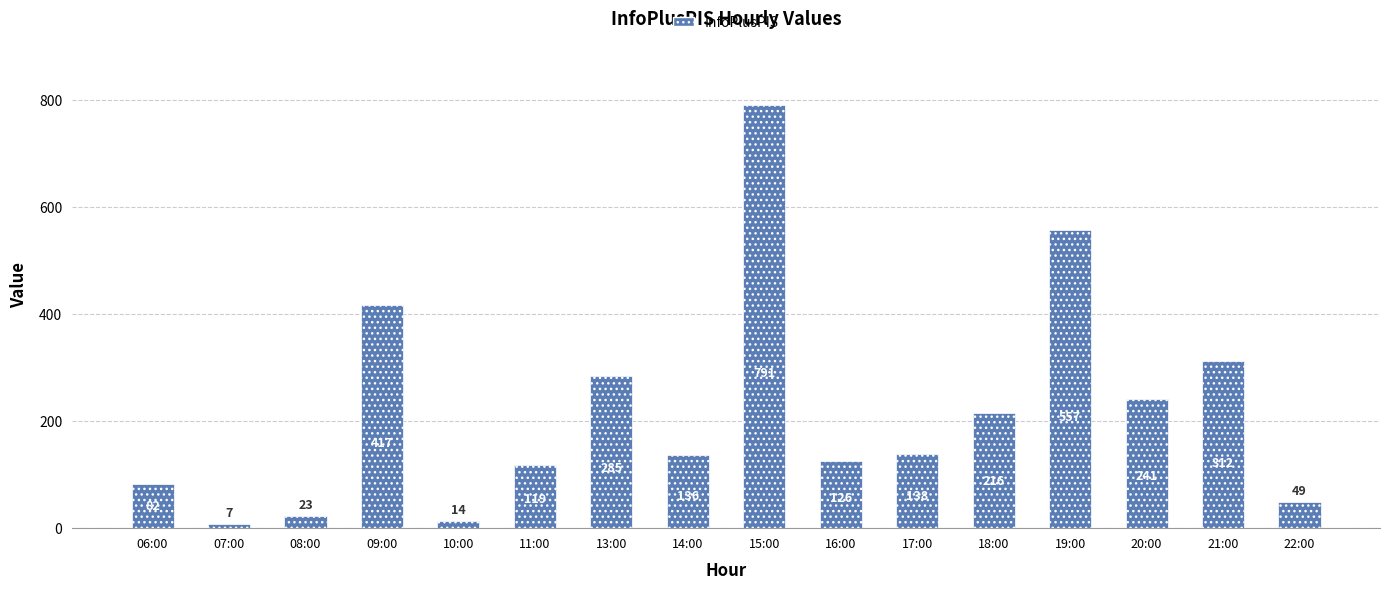

What is the sum of the values at 20:00 and 19:00?

798